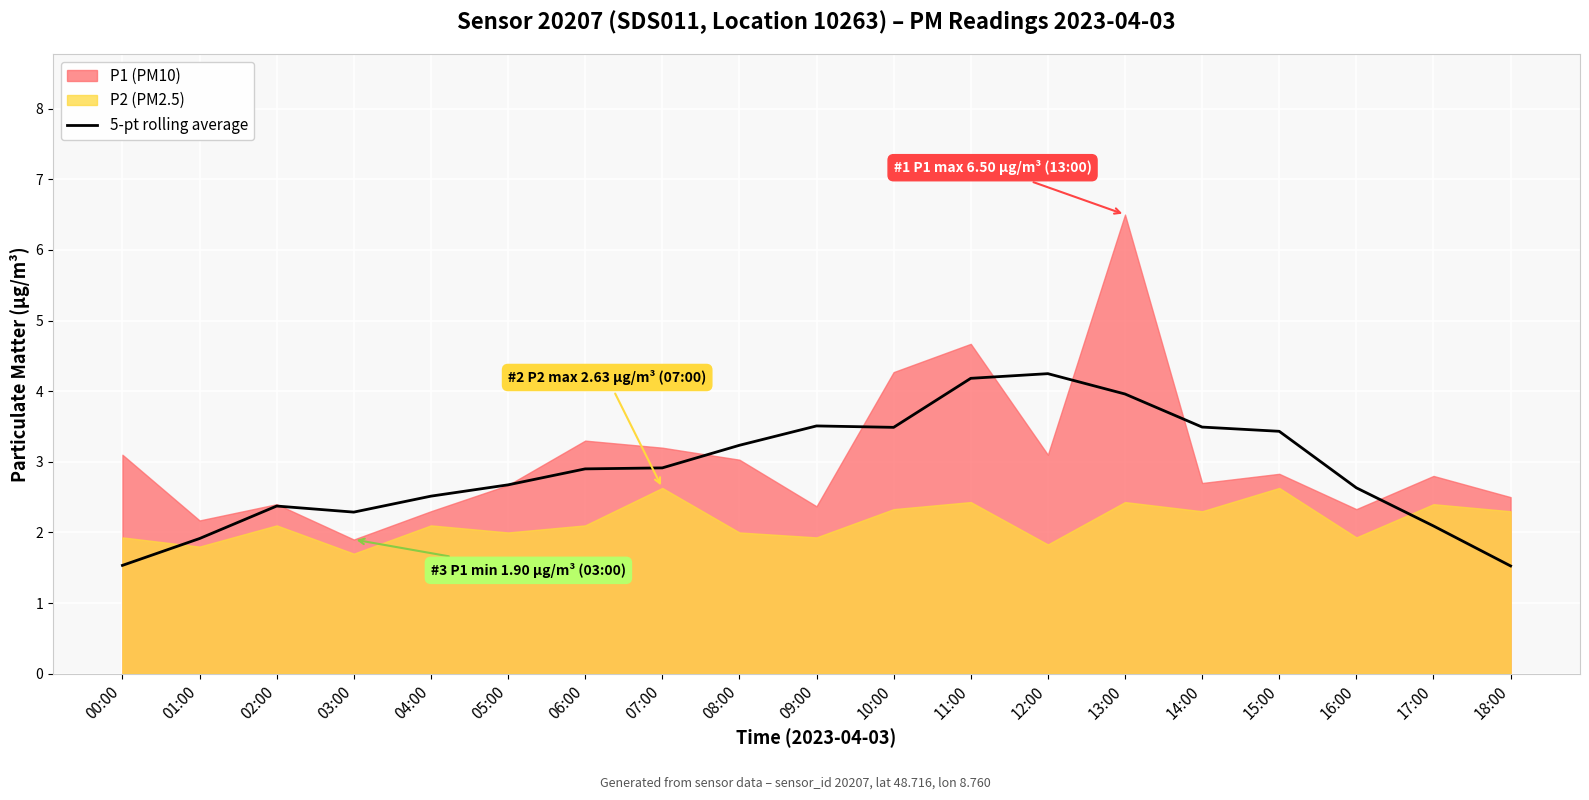

Reading left to right, extract all data points from this chart.

1.5	1.9	2.4	2.3	2.5	2.7	2.9	2.9	3.2	3.5	3.5	4.2	4.2	4.0	3.5	3.4	2.6	2.1	1.5